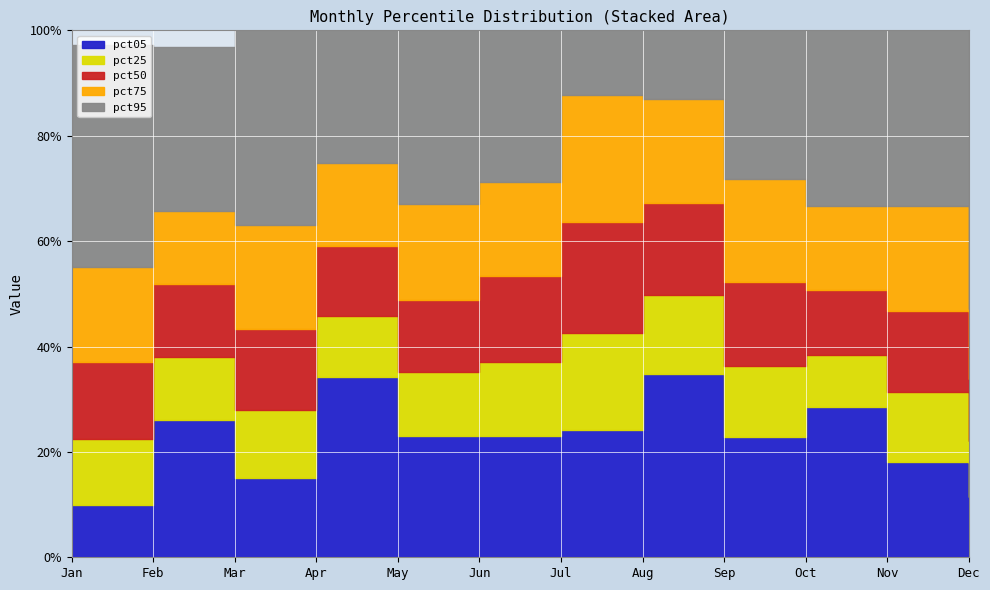

Is it true that pct05 equals 0.1 at Apr?

False